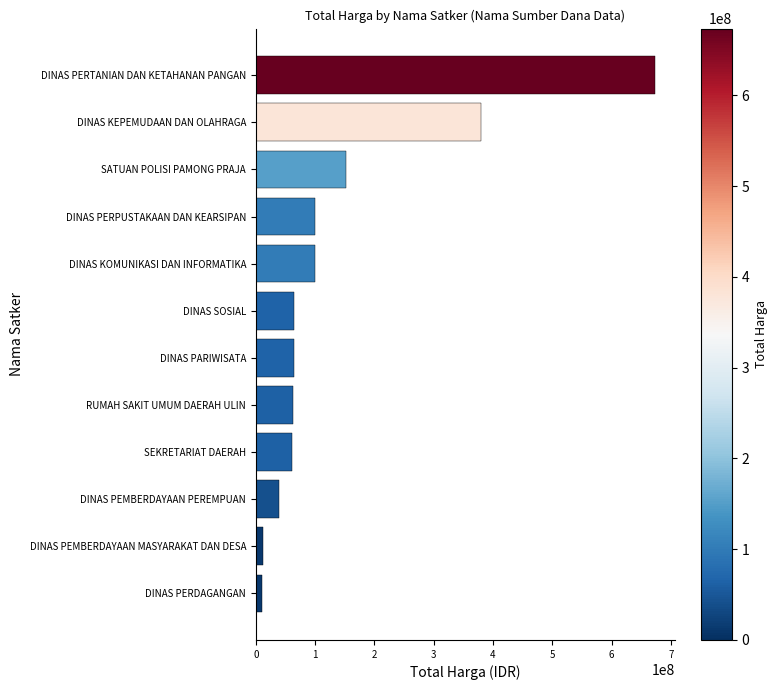

Which has a higher value, SATUAN POLISI PAMONG PRAJA or SEKRETARIAT DAERAH?

SATUAN POLISI PAMONG PRAJA